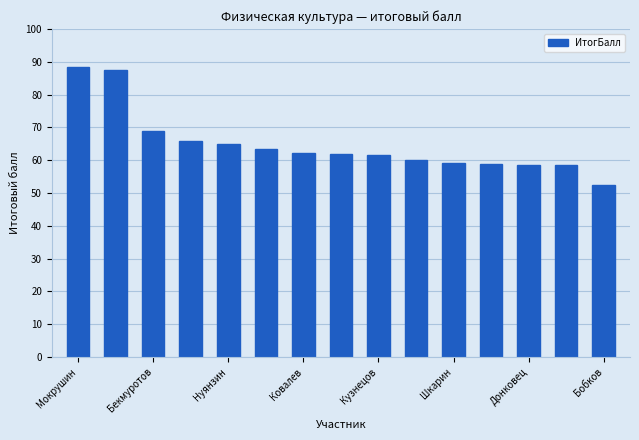

What is the greatest value displayed?

88.3